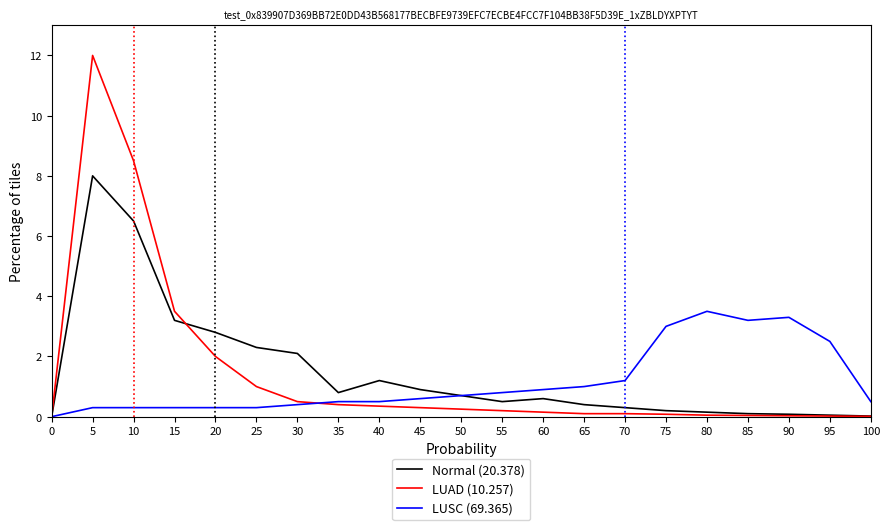

What is the sum of the Normal (20.378) values at 40 and 50?

1.9